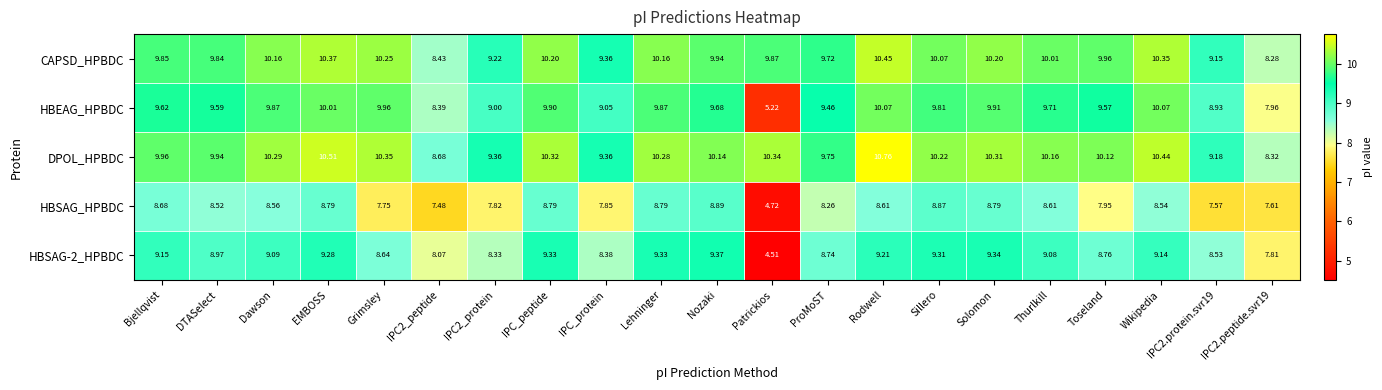

Between DTASelect and Patrickios, which series saw the biggest shift?

HBSAG-2_HPBDC